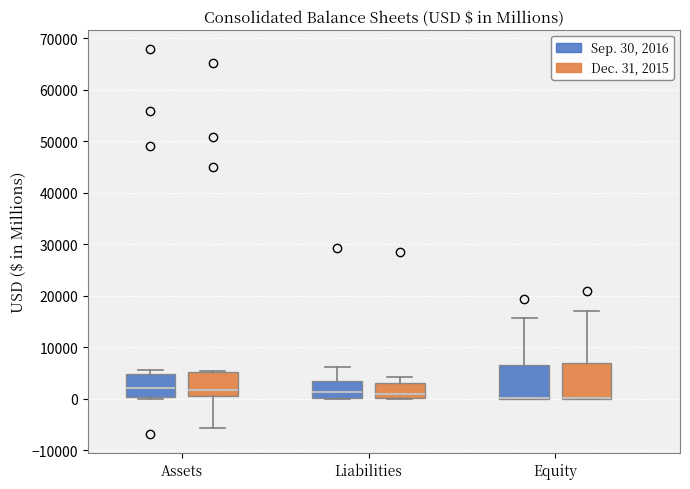

Reading left to right, read every box against the y-axis: the position of its median line, the range the box covers, and the ends of its whiskers. The values are not printed on the chart, so give them approximately, as read against the axis.

Assets (Sep. 30, 2016): median 2000, box 0 to 5000, whiskers 0 (just below the box's lower edge) to 5000 (just above the box's upper edge)
Assets (Dec. 31, 2015): median 2000, box 0 to 5000, whiskers -6000 to 5000 (just above the box's upper edge)
Liabilities (Sep. 30, 2016): median 1000, box 0 to 3000, whiskers 0 to 6000
Liabilities (Dec. 31, 2015): median 1000, box 0 to 3000, whiskers 0 to 4000
Equity (Sep. 30, 2016): median 0 (drawn on the box's lower edge), box 0 to 7000, whiskers 0 to 16000
Equity (Dec. 31, 2015): median 0 (drawn on the box's lower edge), box 0 to 7000, whiskers 0 to 17000